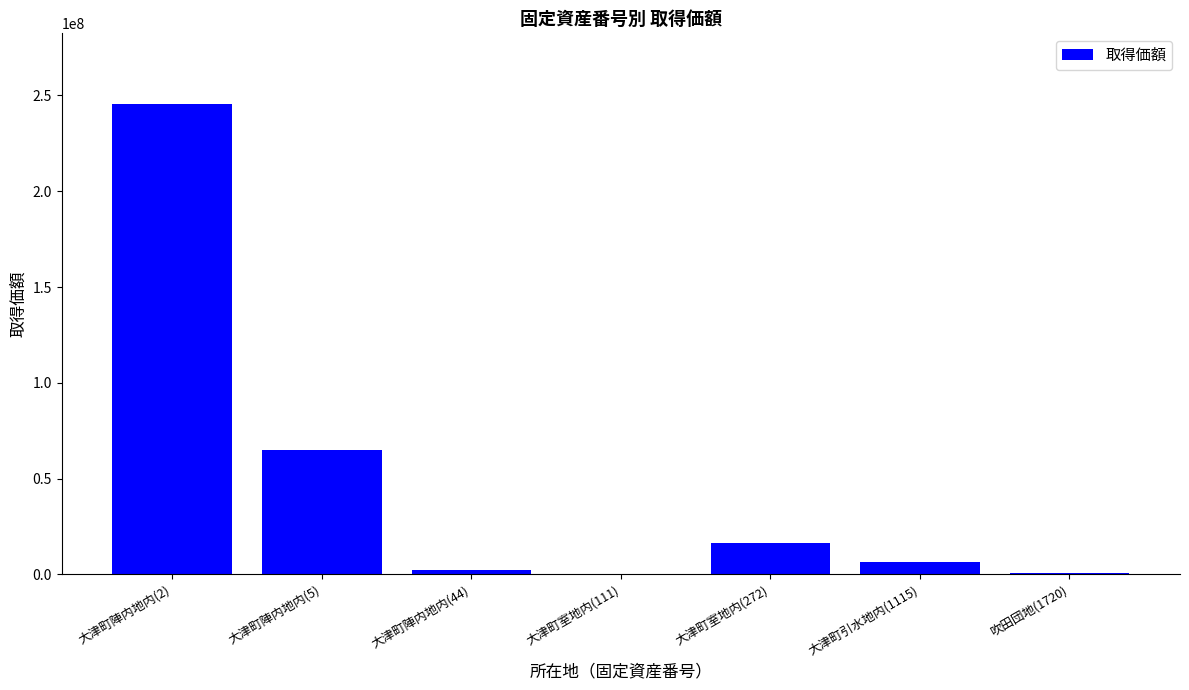

Approximately how many times larger is the value at 大津町陣内地内(44) compared to 大津町室地内(111)?

13.5